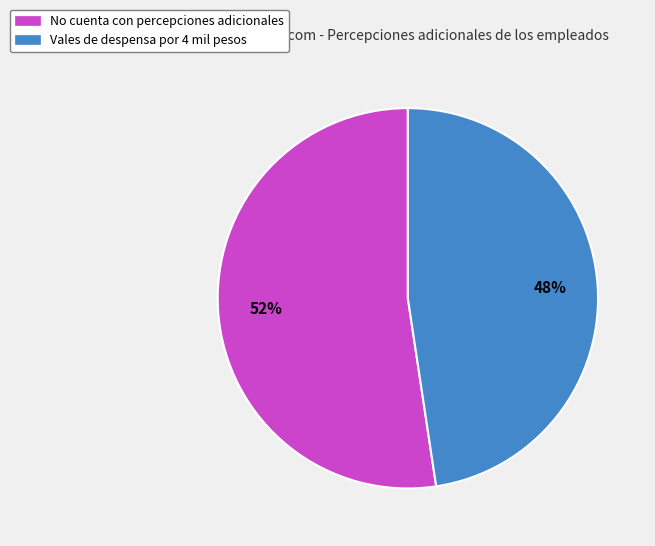

How many segments does this pie chart have?

2